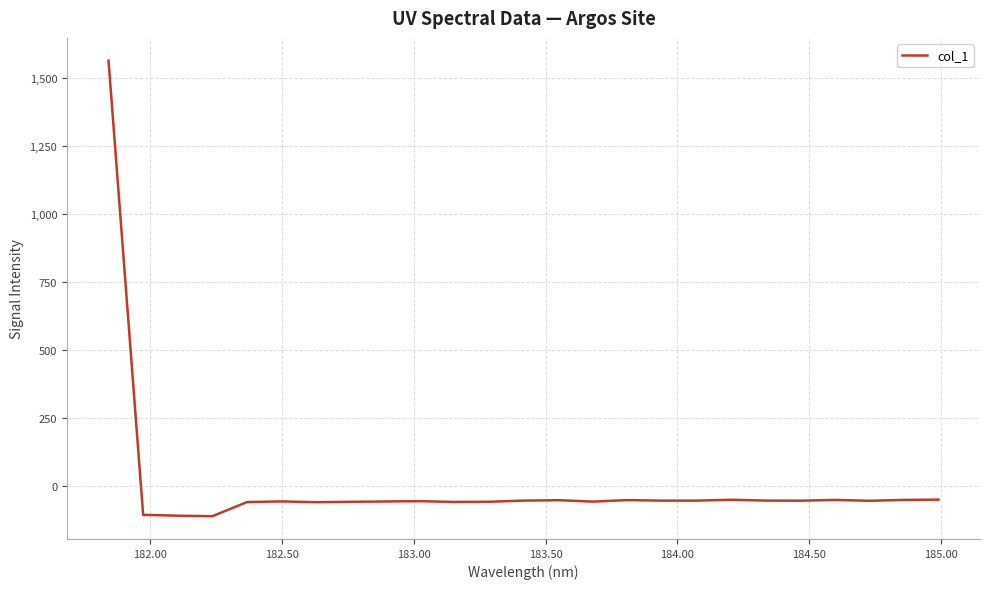

What is the minimum value shown in the chart?

-110.2